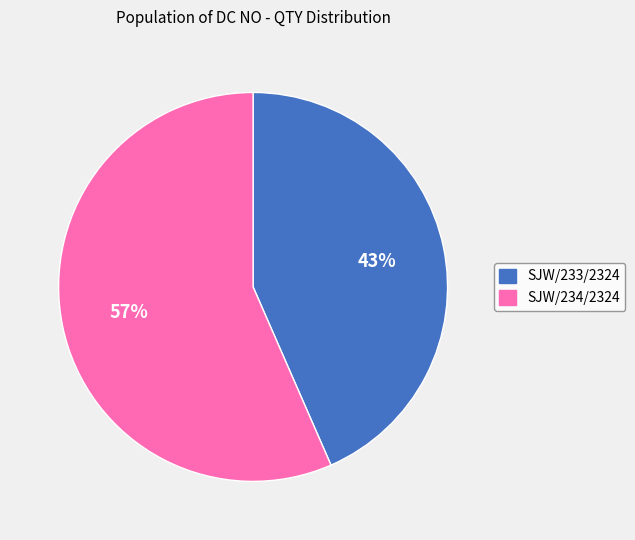

To the nearest percent, what is the average slice percentage?

50%